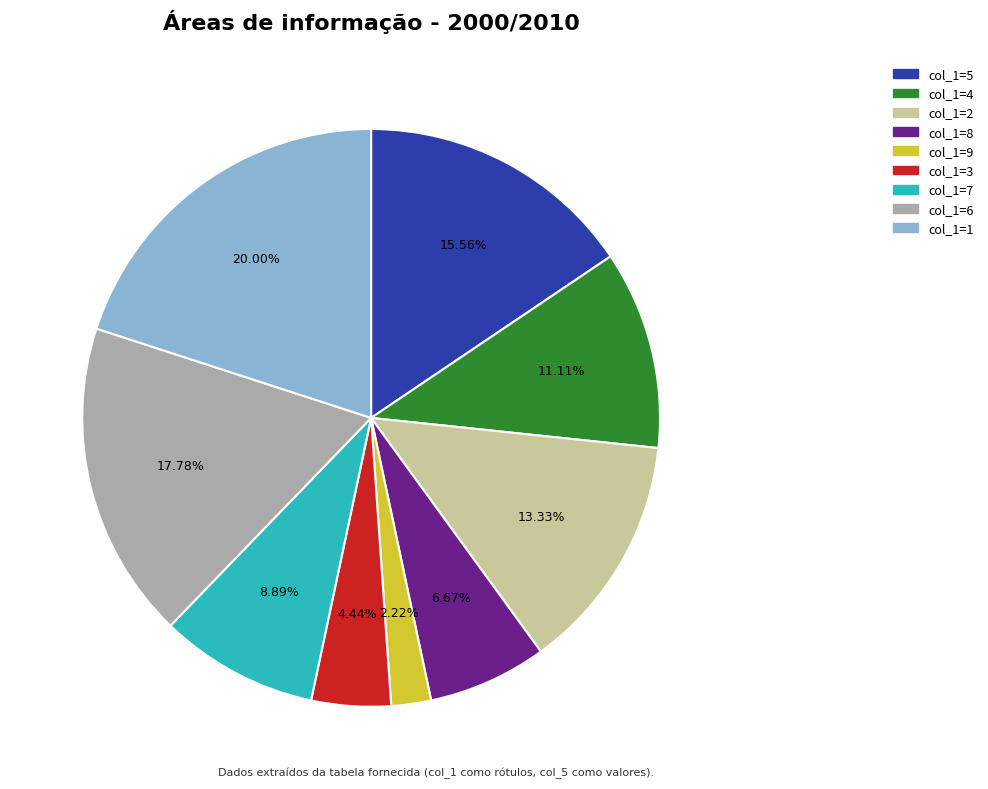

To the nearest percent, what is the difference between the largest and smallest slice percentages?

18%